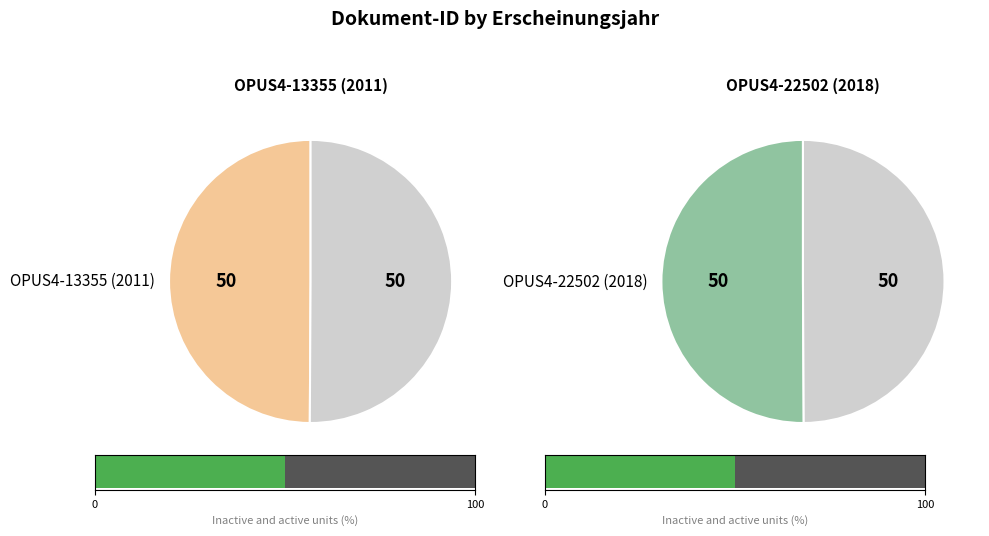

What is the smallest slice in the pie chart?

OPUS4-13355 (2011)